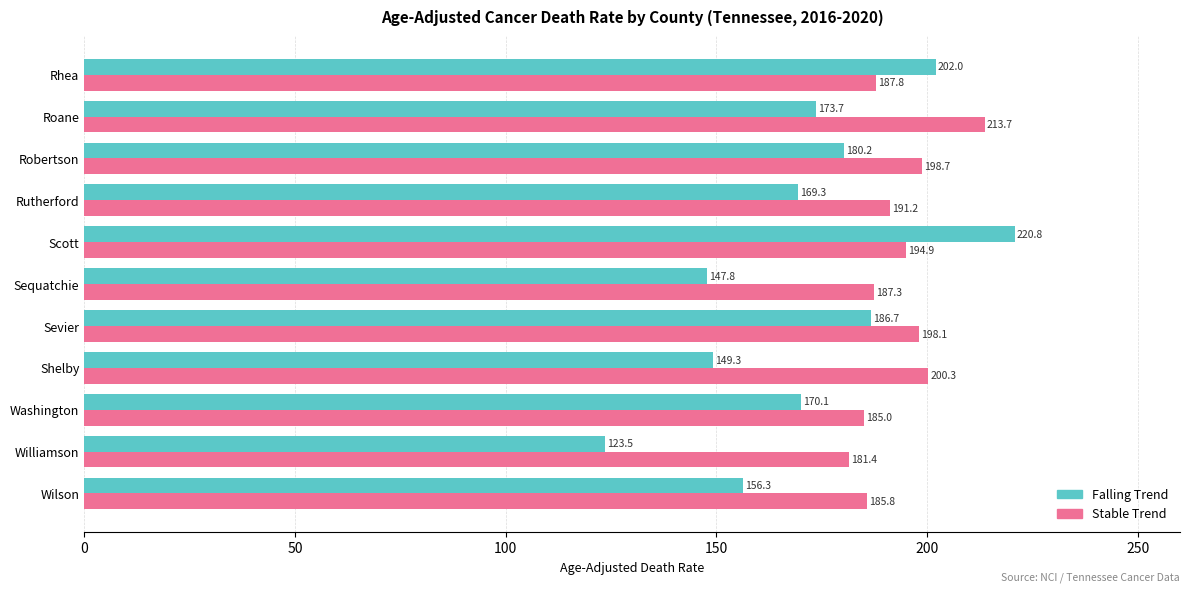

Where is Falling Trend nearest to the value 172?

Roane